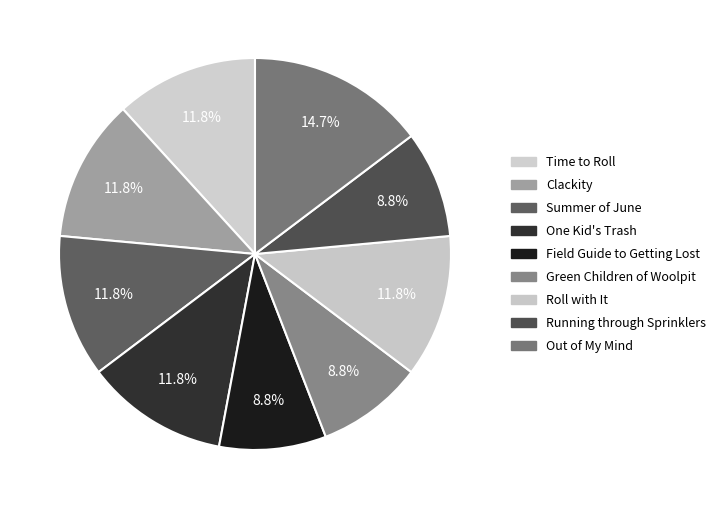

The One Kid's Trash slice represents 12% of the pie. True or false?

True